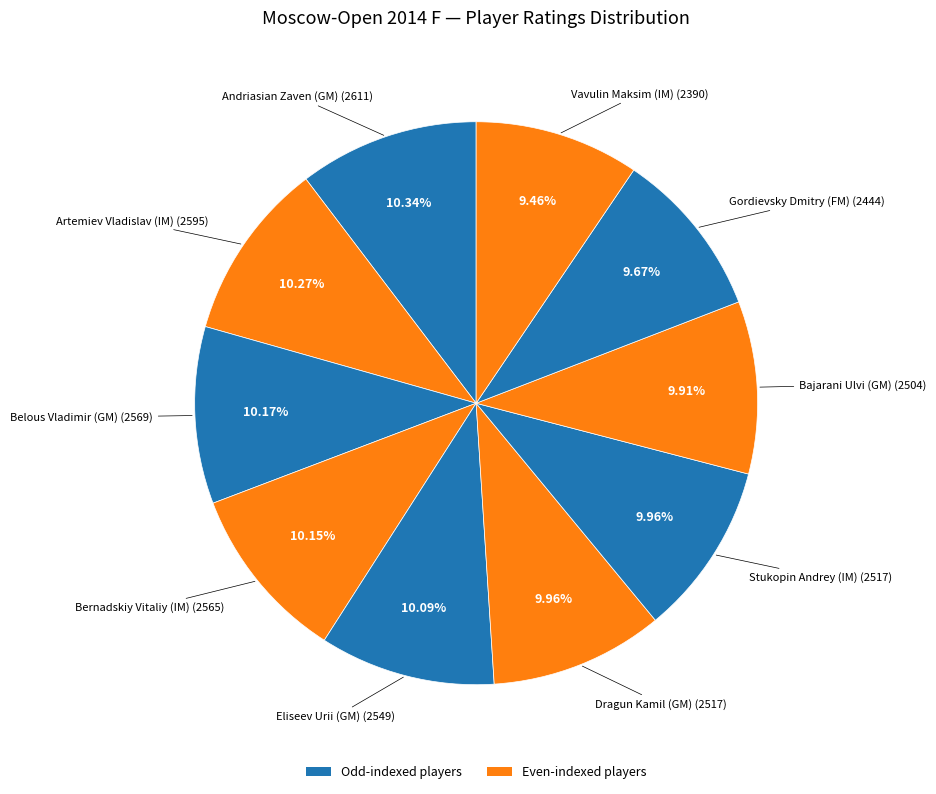

What is the ratio of the value at Eliseev Urii (GM) to the value at Artemiev Vladislav (IM)?

1.0